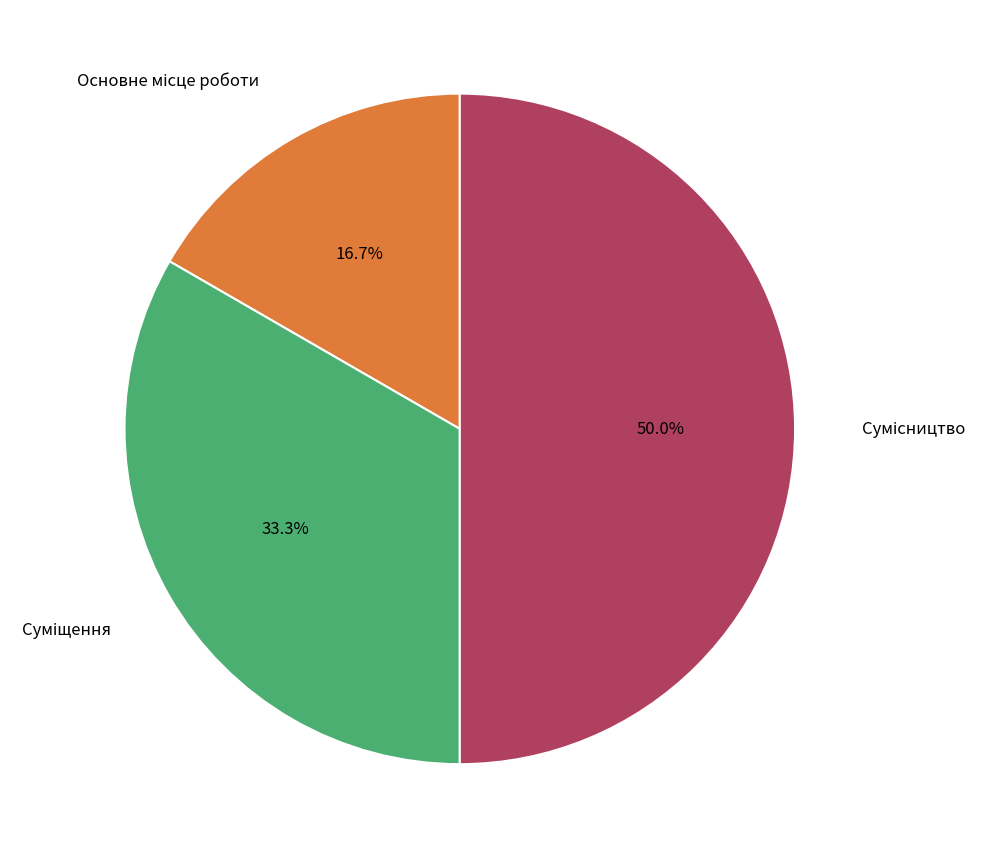

Does any single category account for the majority?

No